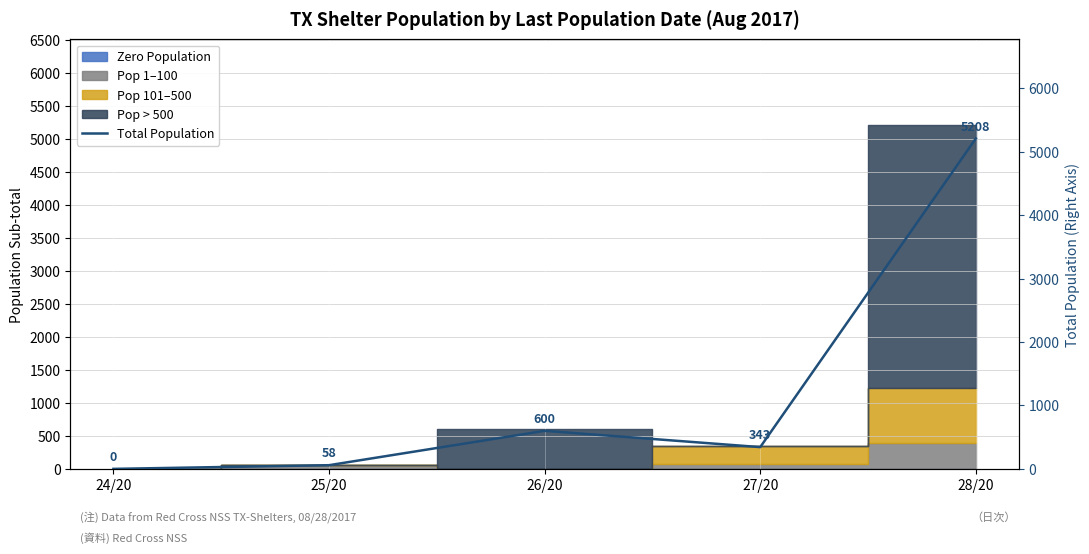

The chart shows a value of 21 at 25/20. True or false?

False